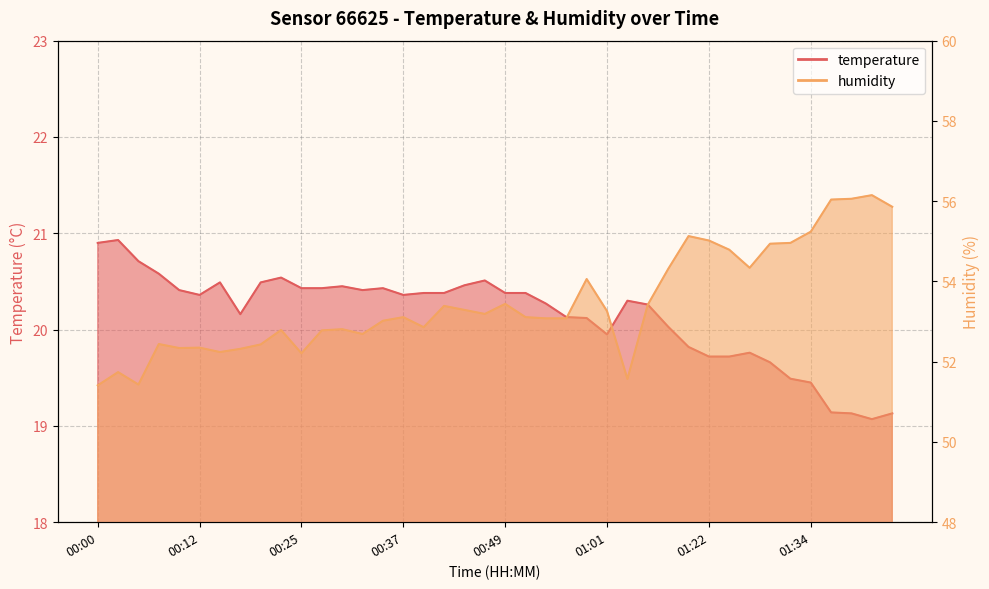

Which has a higher value, 00:59 or 00:17?

00:17